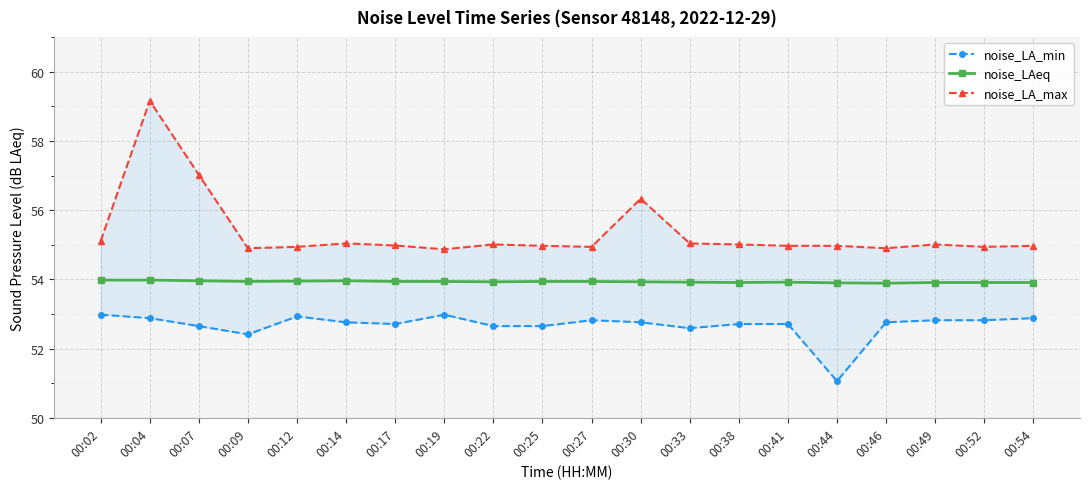

The value of noise_LA_max at 00:38 is 55.0. True or false?

True